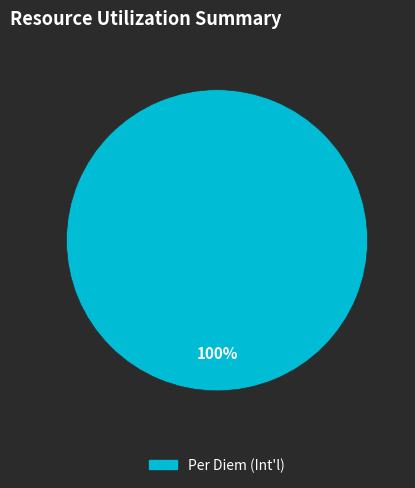

Is there any slice that represents more than half of the pie?

Yes